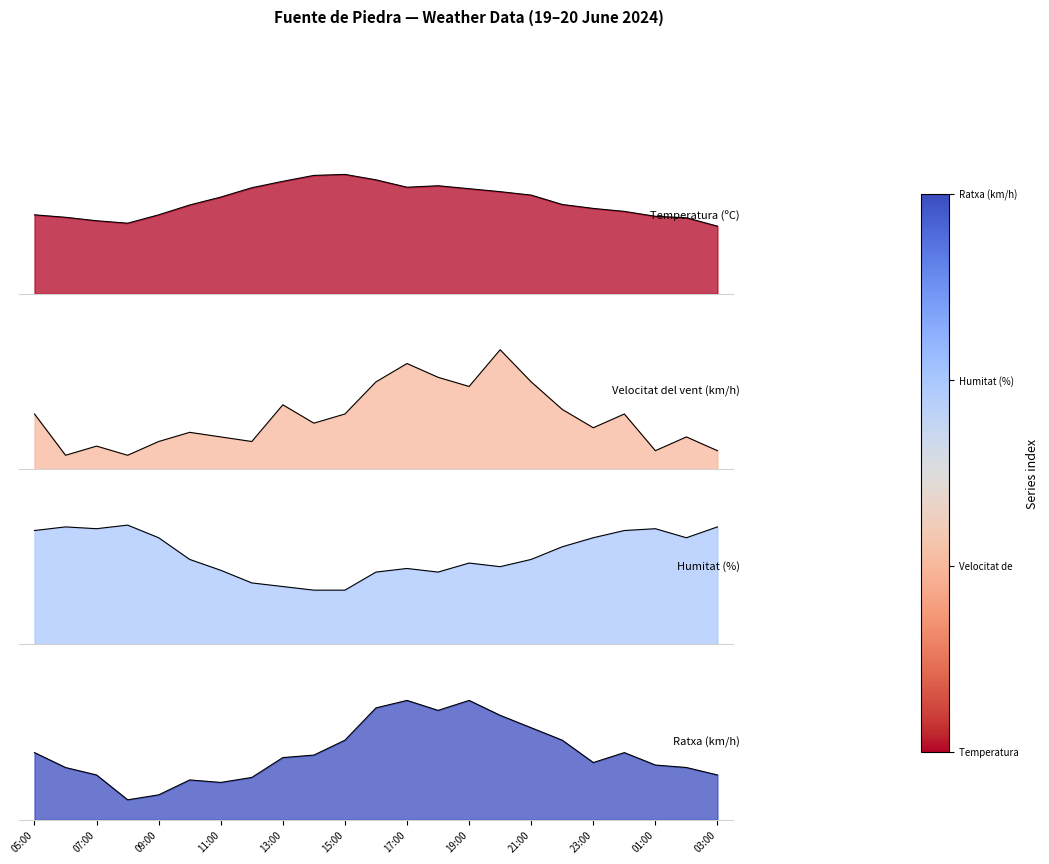

Which category has the lowest value across all series?

06:00